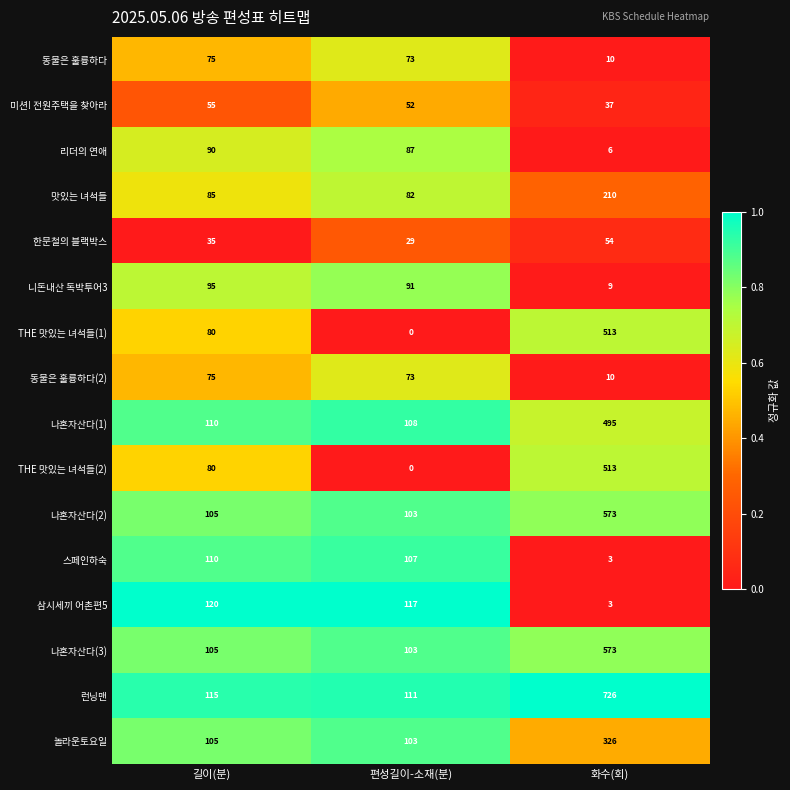

True or false: 스페인하숙 has a value of 107 at 편성길이-소재(분).

True